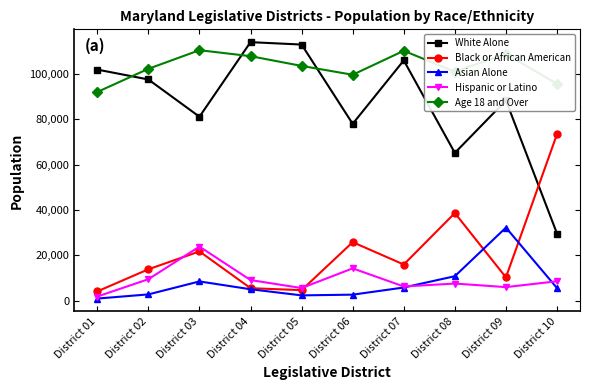

True or false: Black or African American has more than 0 points higher than both neighbors.

True